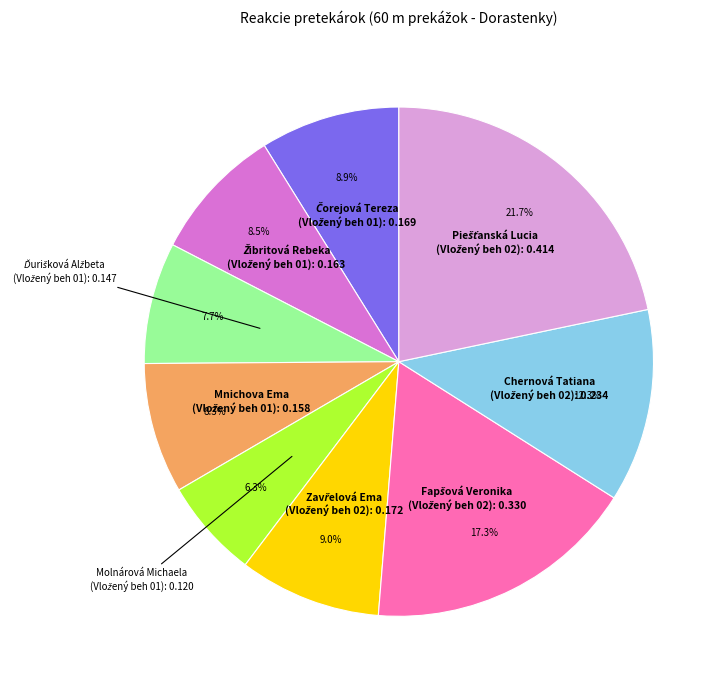

Is there a majority slice in this chart?

No